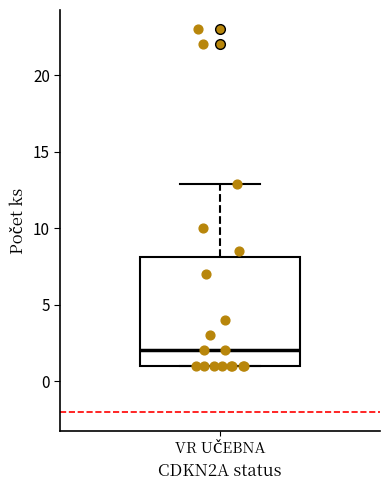

Read this box plot against the y-axis: the position of the median line, the range covered by the box, and the ends of both whiskers. The values are not printed on the chart, so give them approximately, as read against the axis.

median 2, box 1 to 8, whiskers 1 to 13